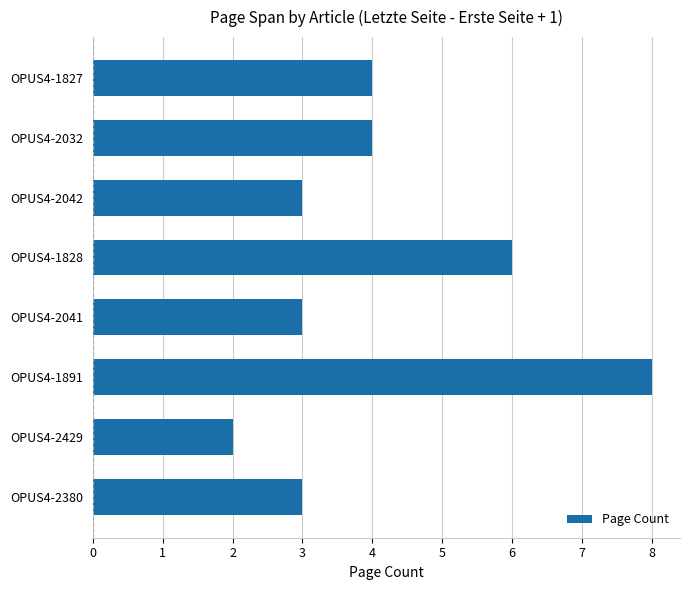

Reading top to bottom, extract all data points from this chart.

OPUS4-1827=4	OPUS4-2032=4	OPUS4-2042=3	OPUS4-1828=6	OPUS4-2041=3	OPUS4-1891=8	OPUS4-2429=2	OPUS4-2380=3